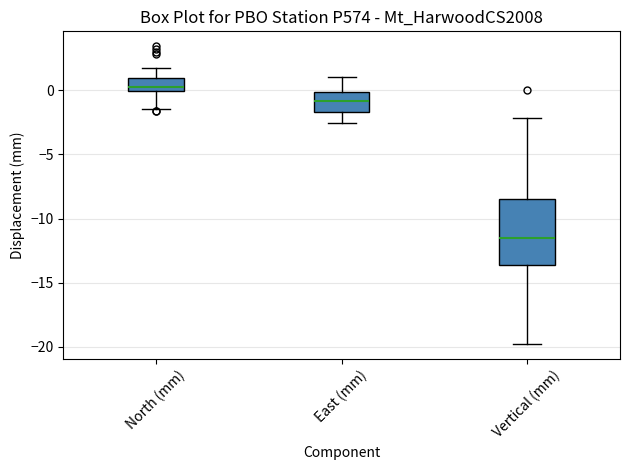

Comparing the boxes themselves (not the whiskers), which one is the tallest?

Vertical (mm)